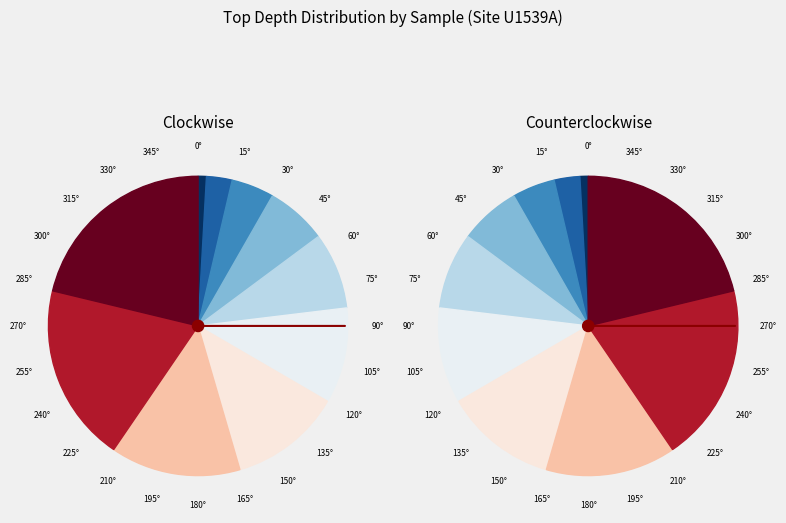

Count the number of slices in the pie.

10